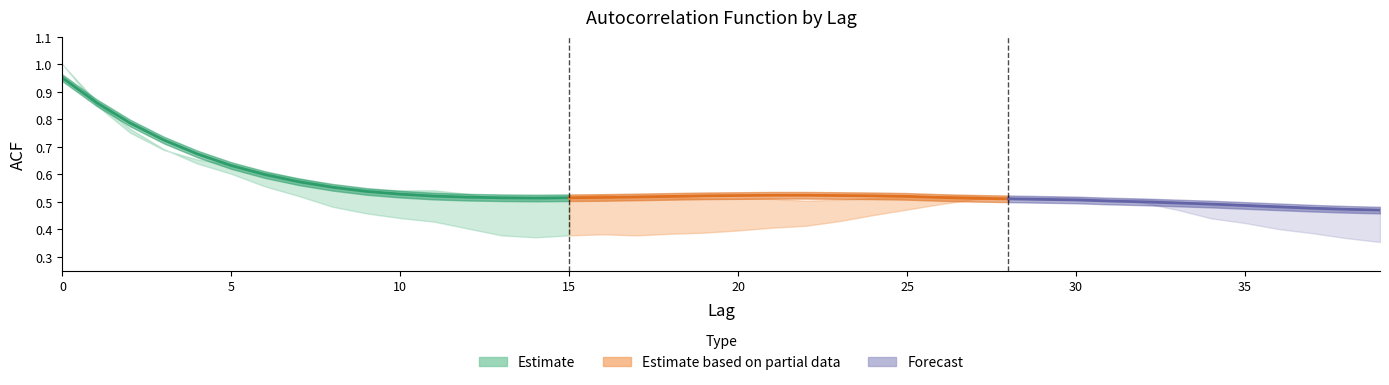

The value of acf_li at 0 is 1.8. True or false?

False